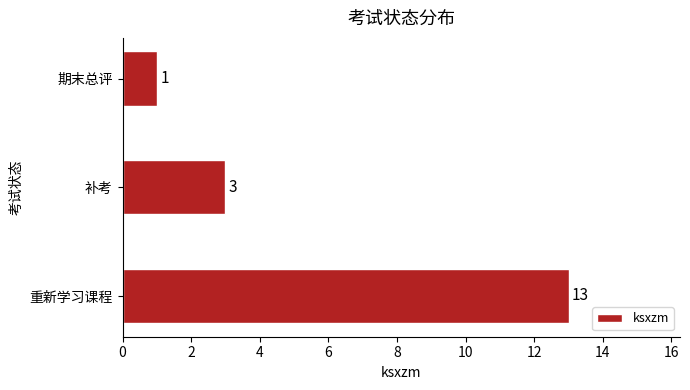

What is the change in value from 补考 to 重新学习课程?

+10